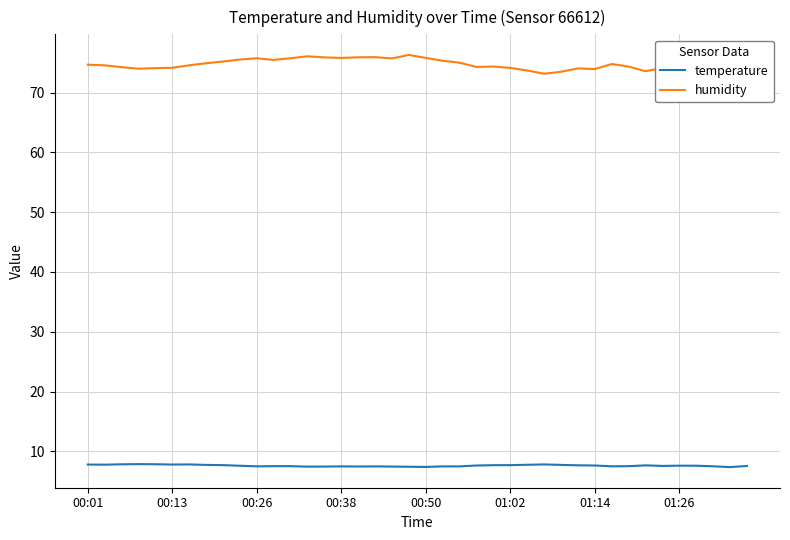

Which series has the widest spread of values?

humidity